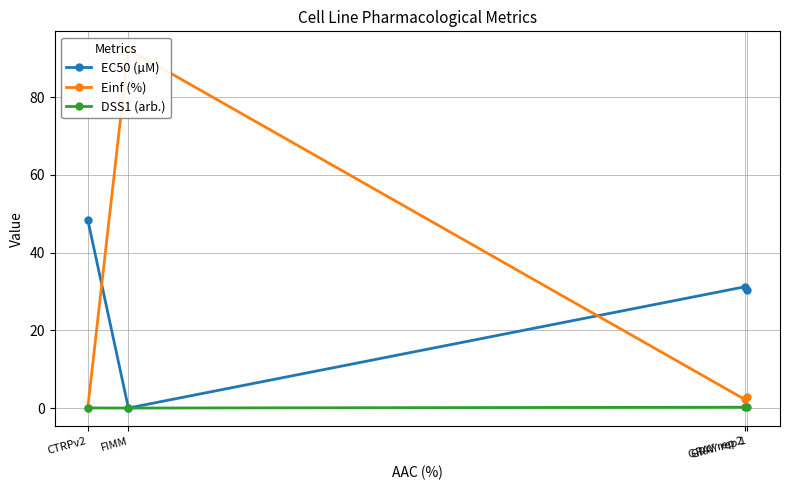

Reading left to right, transcribe all the data shown in this chart.

EC50 (µM): CTRPv2=48.5	FIMM=0.0	GRAY rep 2=31.2	GRAY rep 1=30.3
Einf (%): CTRPv2=0.0	FIMM=92.4	GRAY rep 2=2.2	GRAY rep 1=3.0
DSS1 (arb.): CTRPv2=0.0	FIMM=0.0	GRAY rep 2=0.2	GRAY rep 1=0.2